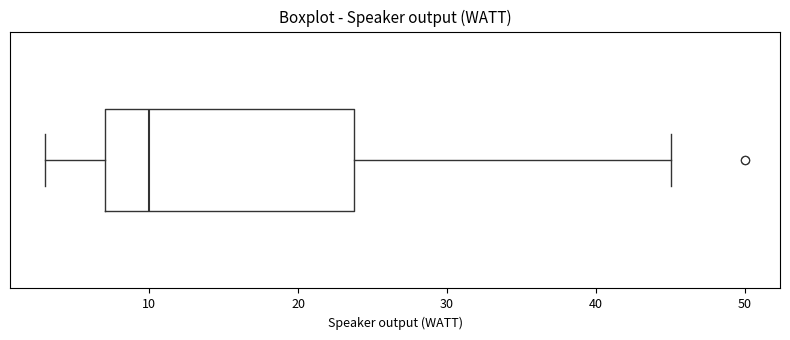

Transcribe this box plot: give where the median line is, the range the box spans, and where the two whiskers end, as read against the x-axis. The values are not printed on the chart, so give them approximately, as read against the axis.

median 10, box 7 to 24, whiskers 3 to 45